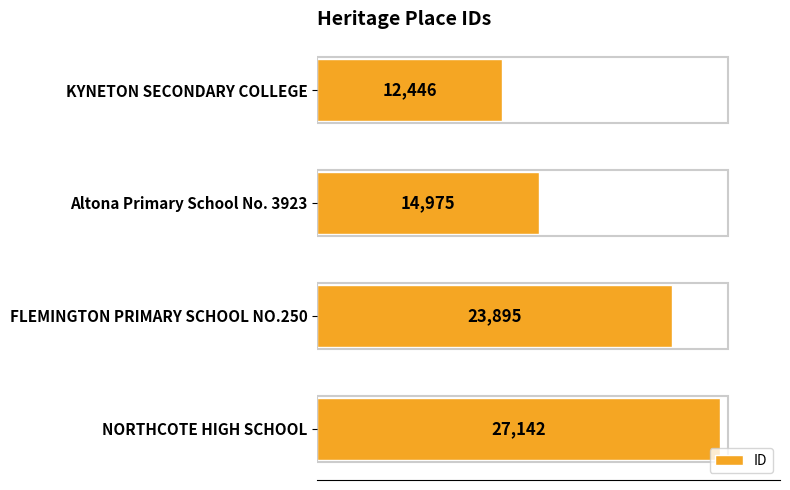

Are the bars grouped side by side (vs. stacked)?

No